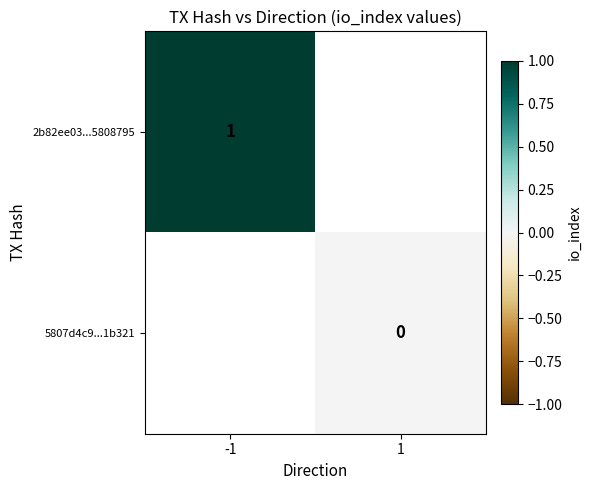

Is the value of 5807d4c9...1b321 at 1 greater than the value of 2b82ee03...5808795 at -1?

No